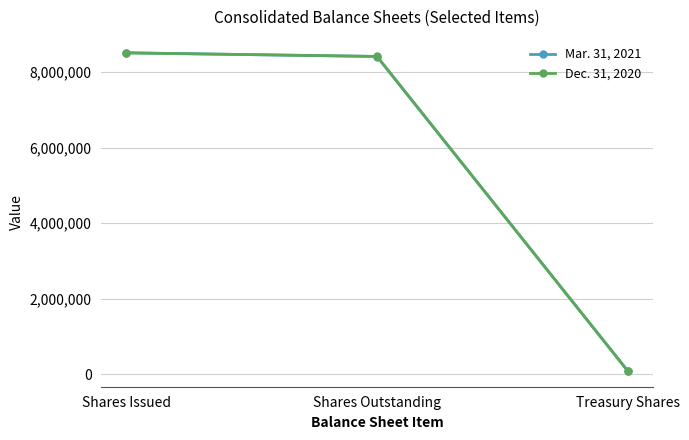

What is the maximum value shown in the chart?

8514547